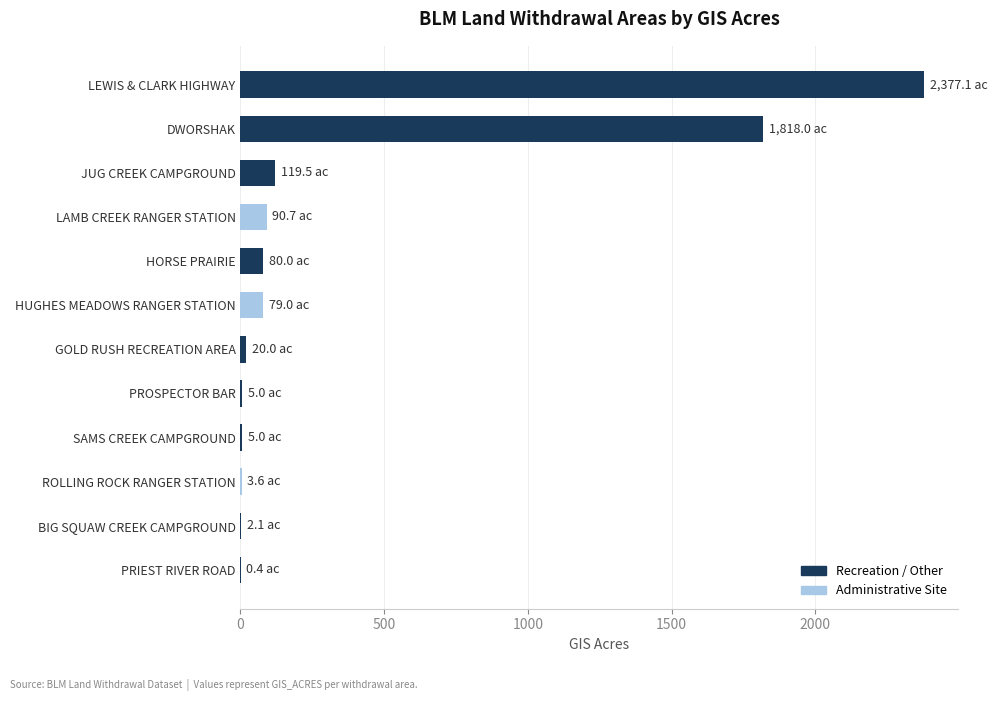

At which category does the chart reach its peak across all series?

LEWIS & CLARK HIGHWAY